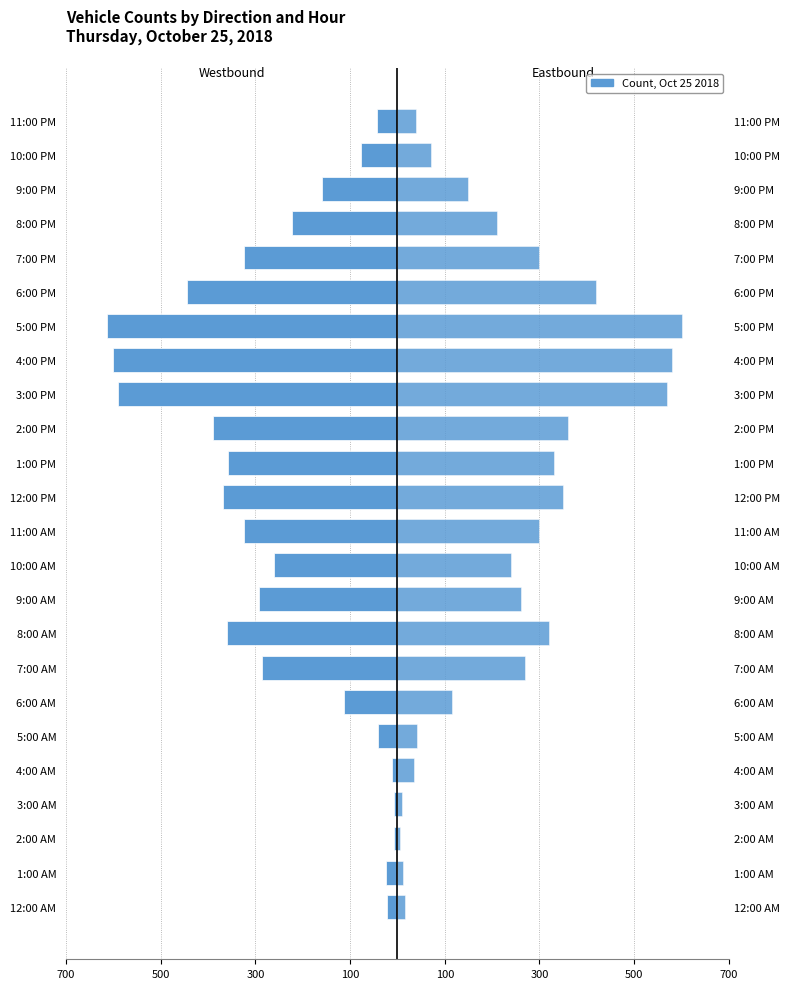

What value does the Westbound series have at 8:00 PM, to the nearest 100?

-200